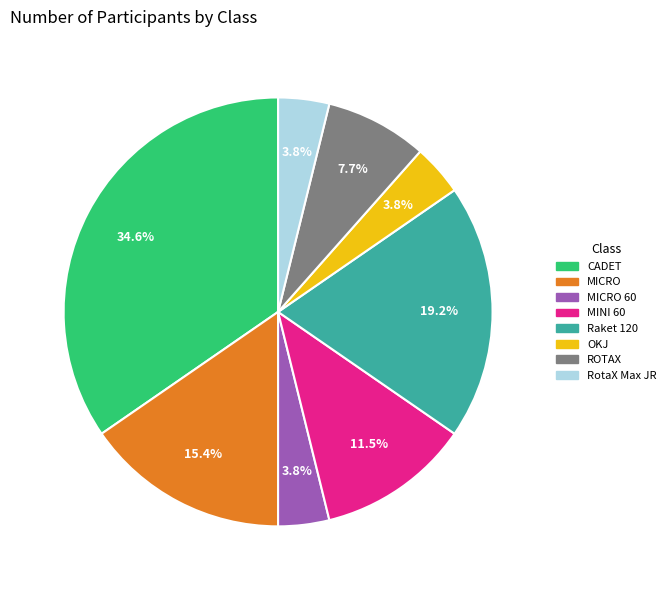

Which has a higher value, ROTAX or MICRO 60?

ROTAX